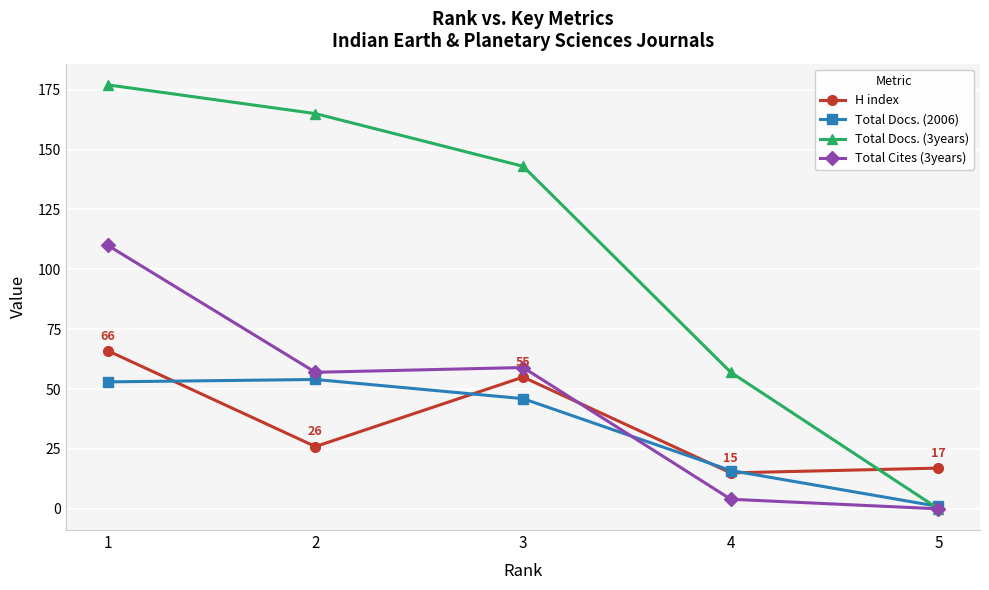

How many values in Total Docs. (3years) are above zero?

4